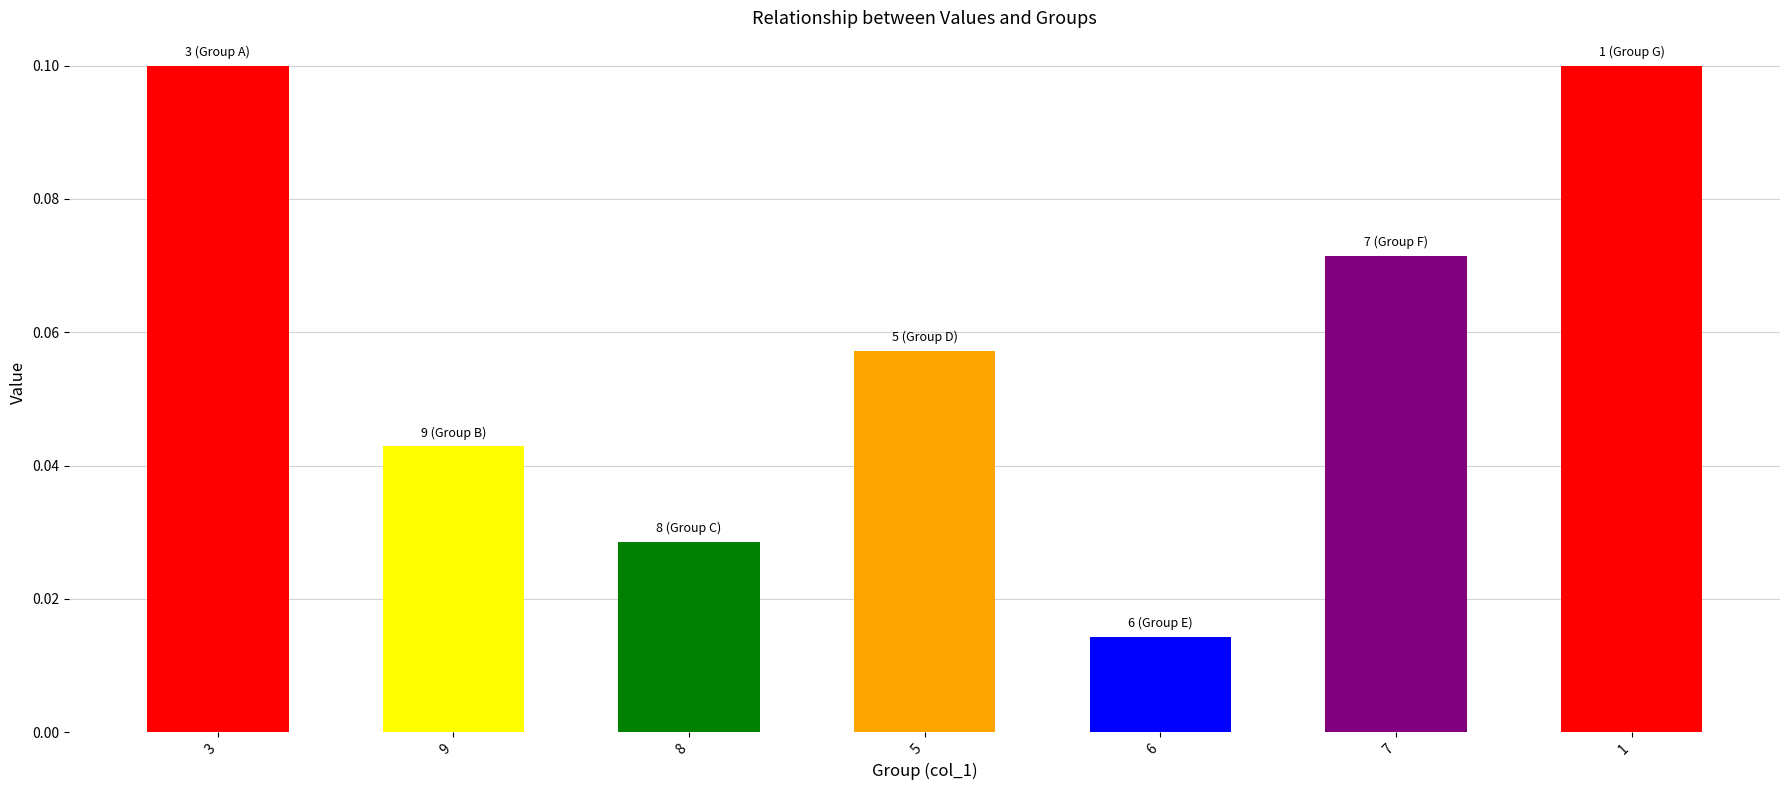

Is it true that the value at 7 is 0.0?

False